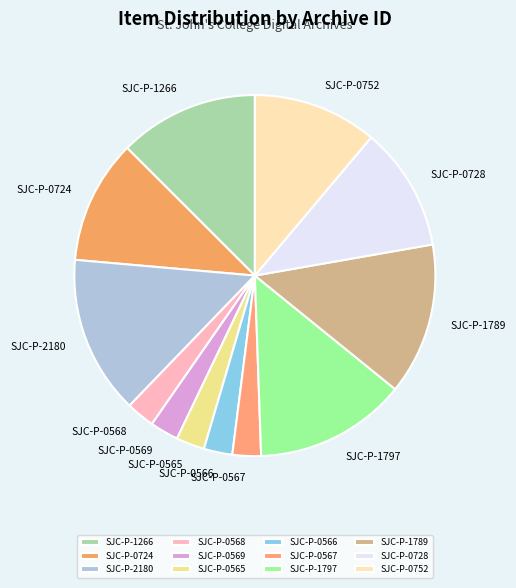

Is SJC-P-0568 the majority of the pie?

No